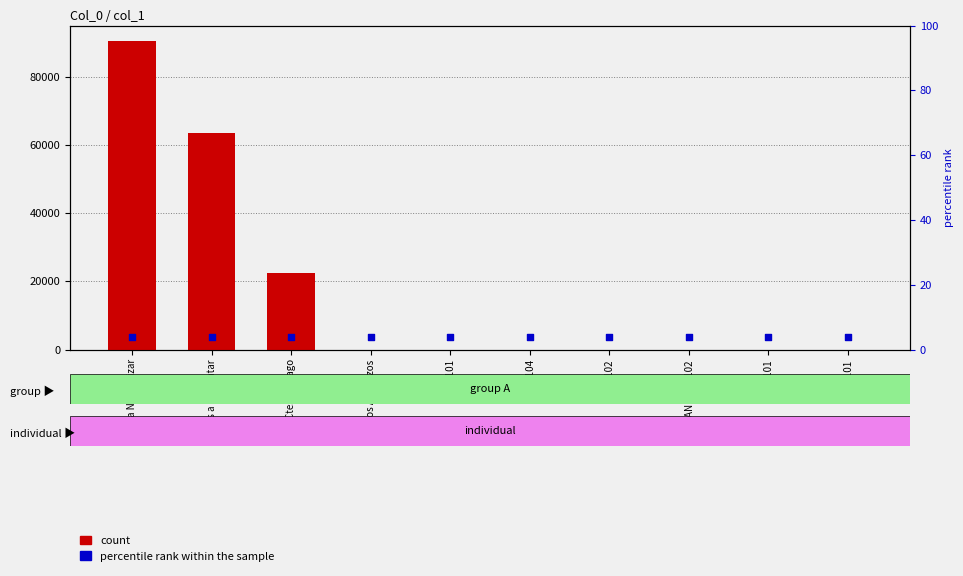

Is the value of secondary marker at KDIE104 greater than the value of col_1 at CSAT101?

Yes